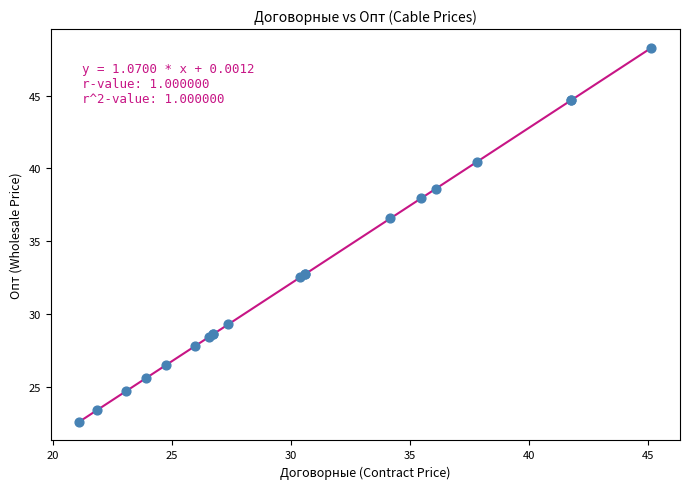

What Y value in the scatter plot is closest to 35?

36.6